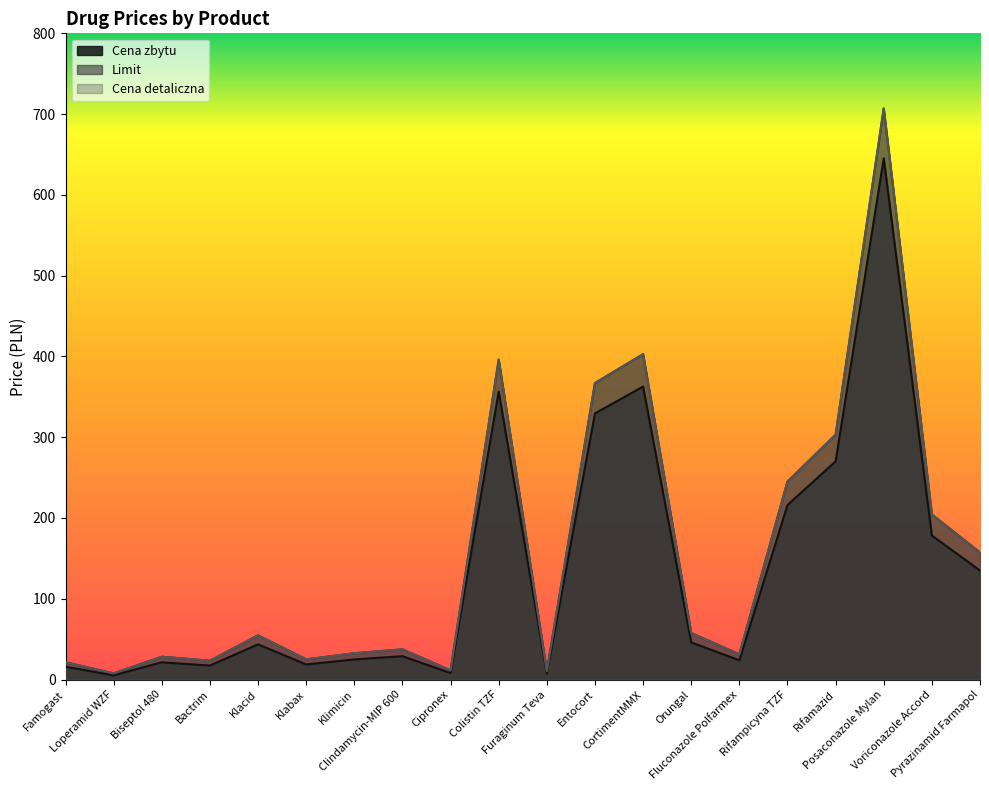

What is the sum of all Cena detaliczna values?

3122.9